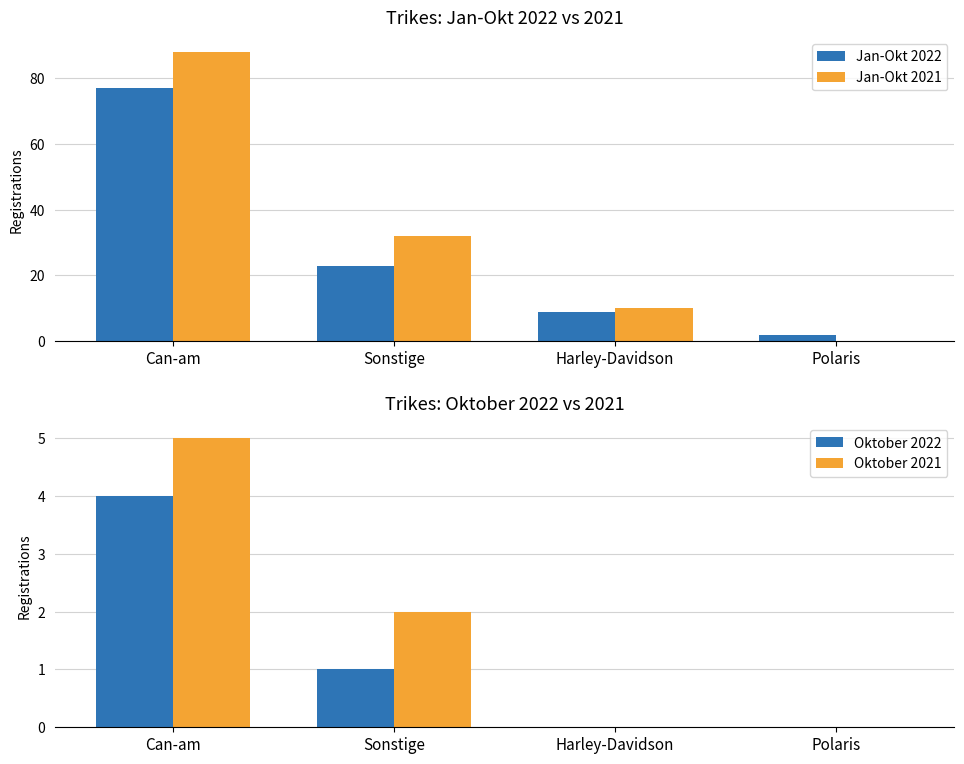

The Jan-Okt 2022 series shows 2 at Polaris. True or false?

True